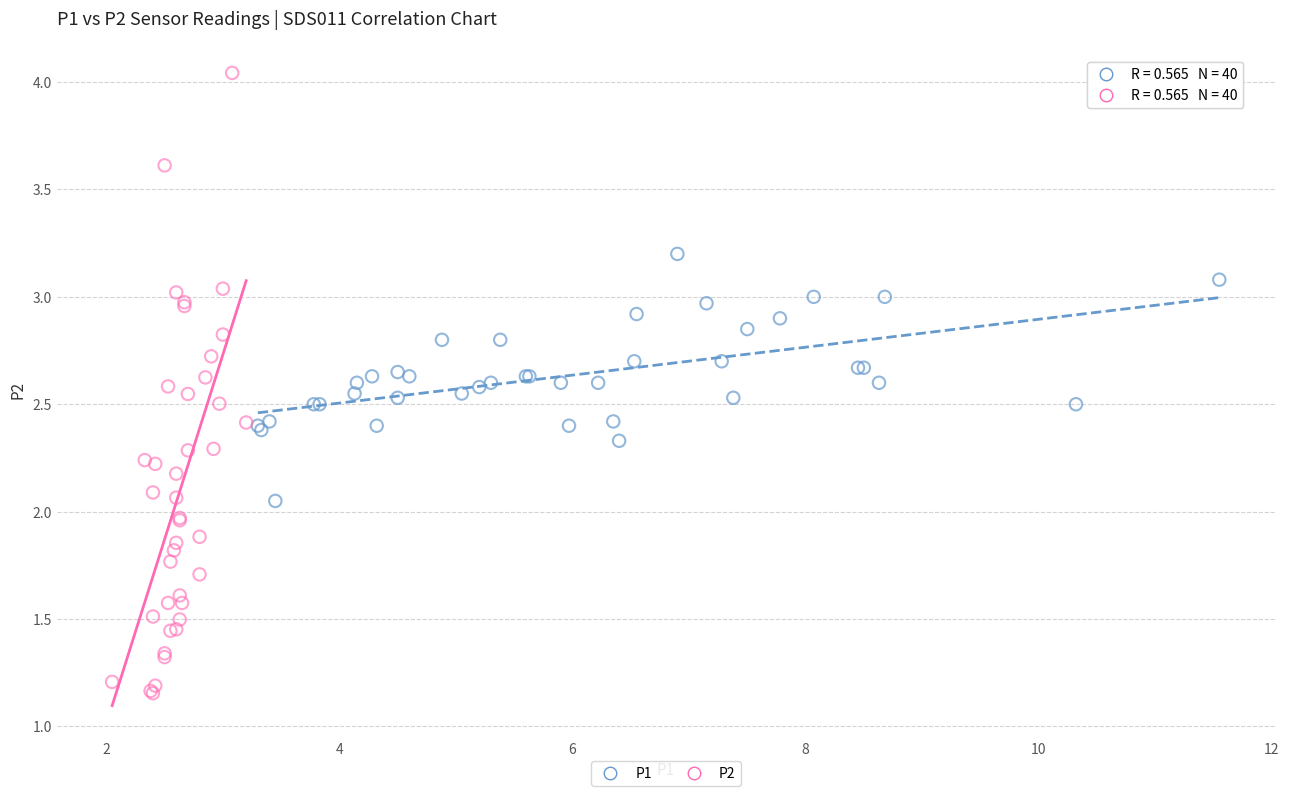

Which series reaches the maximum Y coordinate?

P2